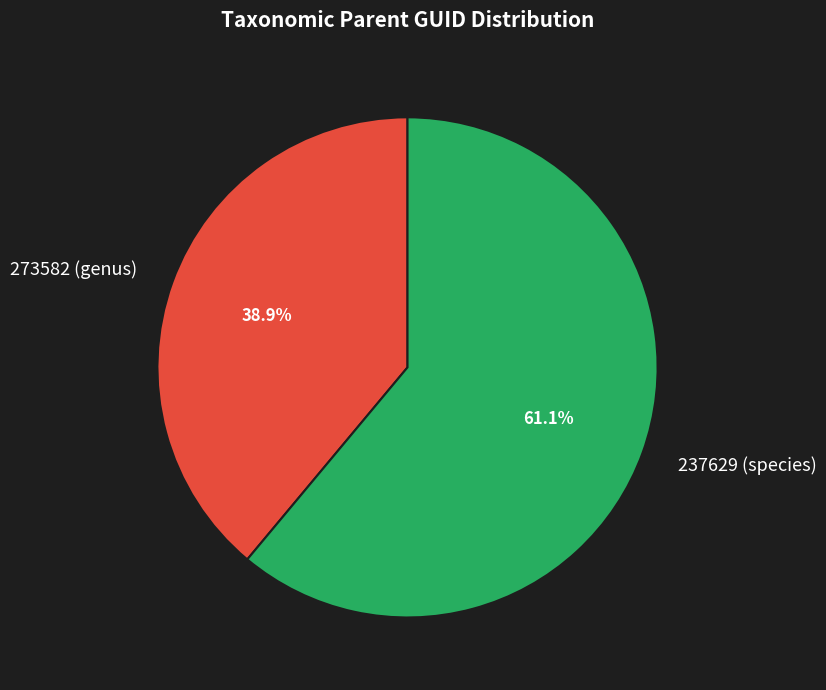

Which slice is the smallest?

273582 (genus)